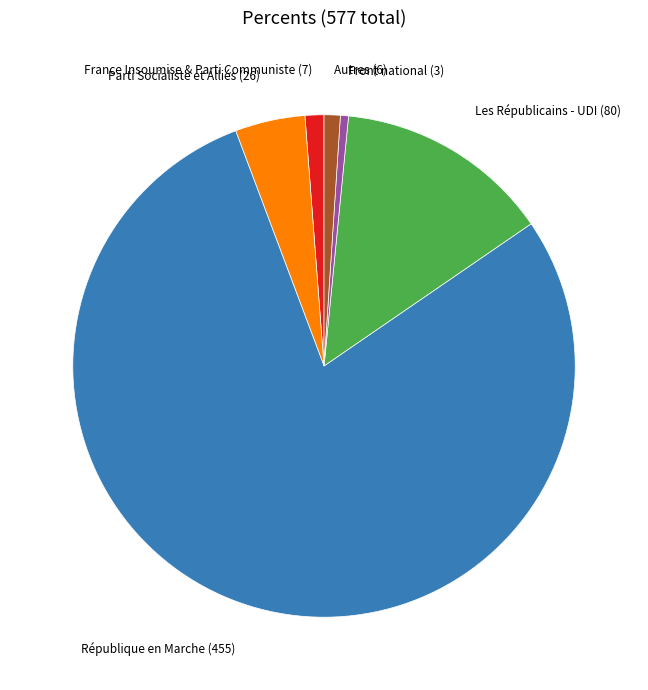

Do Front national and République en Marche together represent more than half of the pie?

Yes